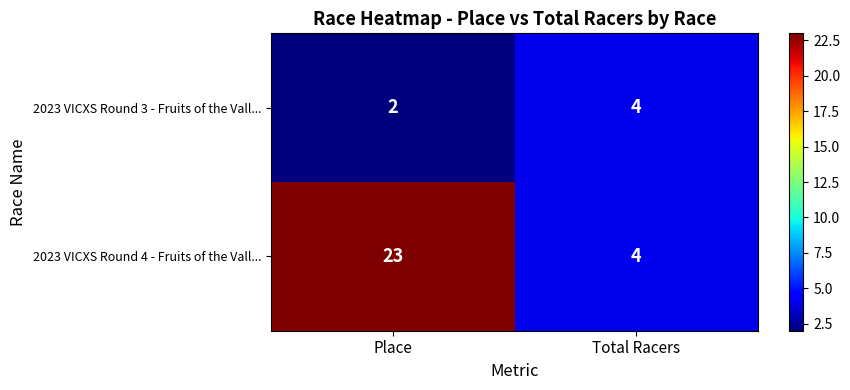

Reading right to left, what are all the values shown in this chart?

2023 VICXS Round 3 - Fruits of the Vall...: Total Racers=4	Place=2
2023 VICXS Round 4 - Fruits of the Vall...: Total Racers=4	Place=23